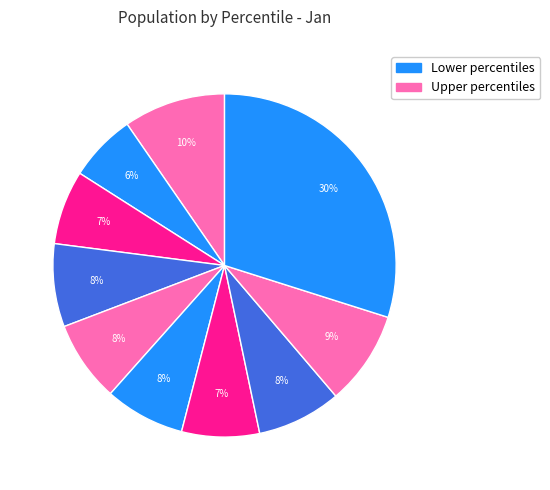

Is there any slice that represents more than half of the pie?

No